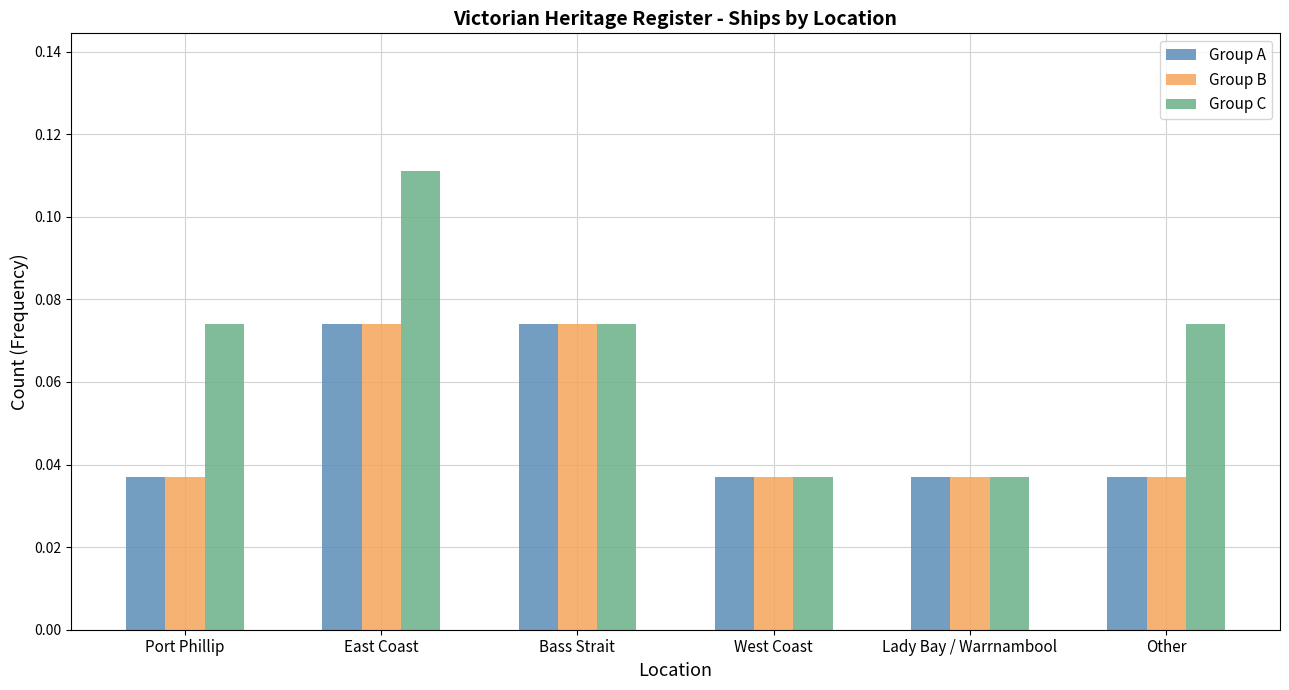

Which series has the largest total across all categories?

Group C